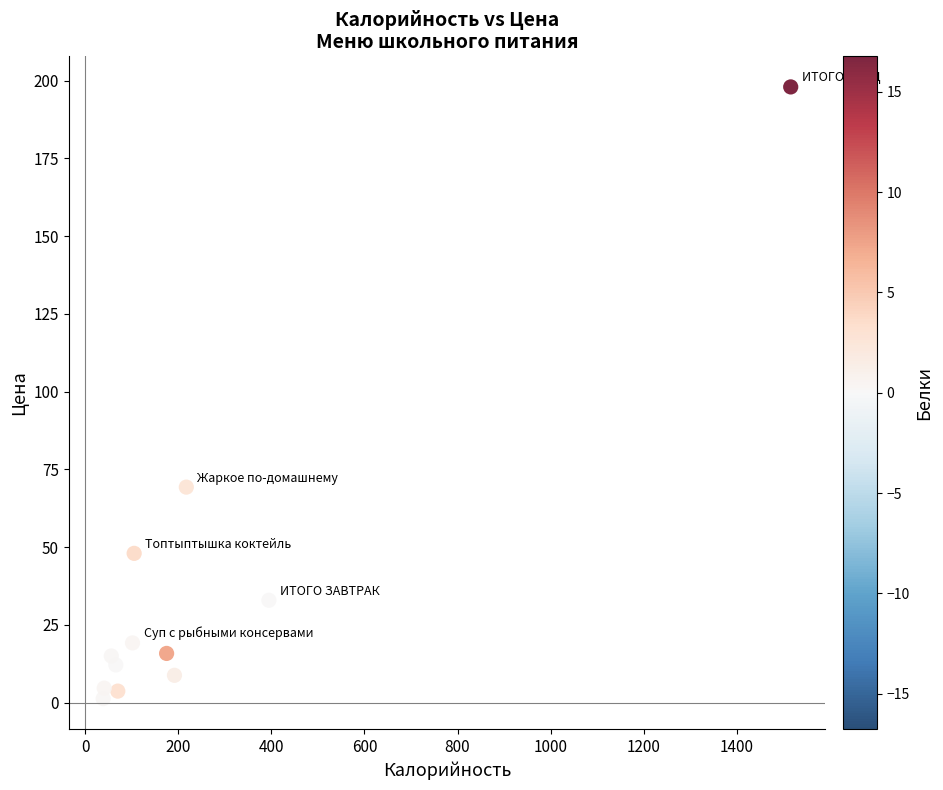

What Y value in the scatter plot is closest to 99?

69.3